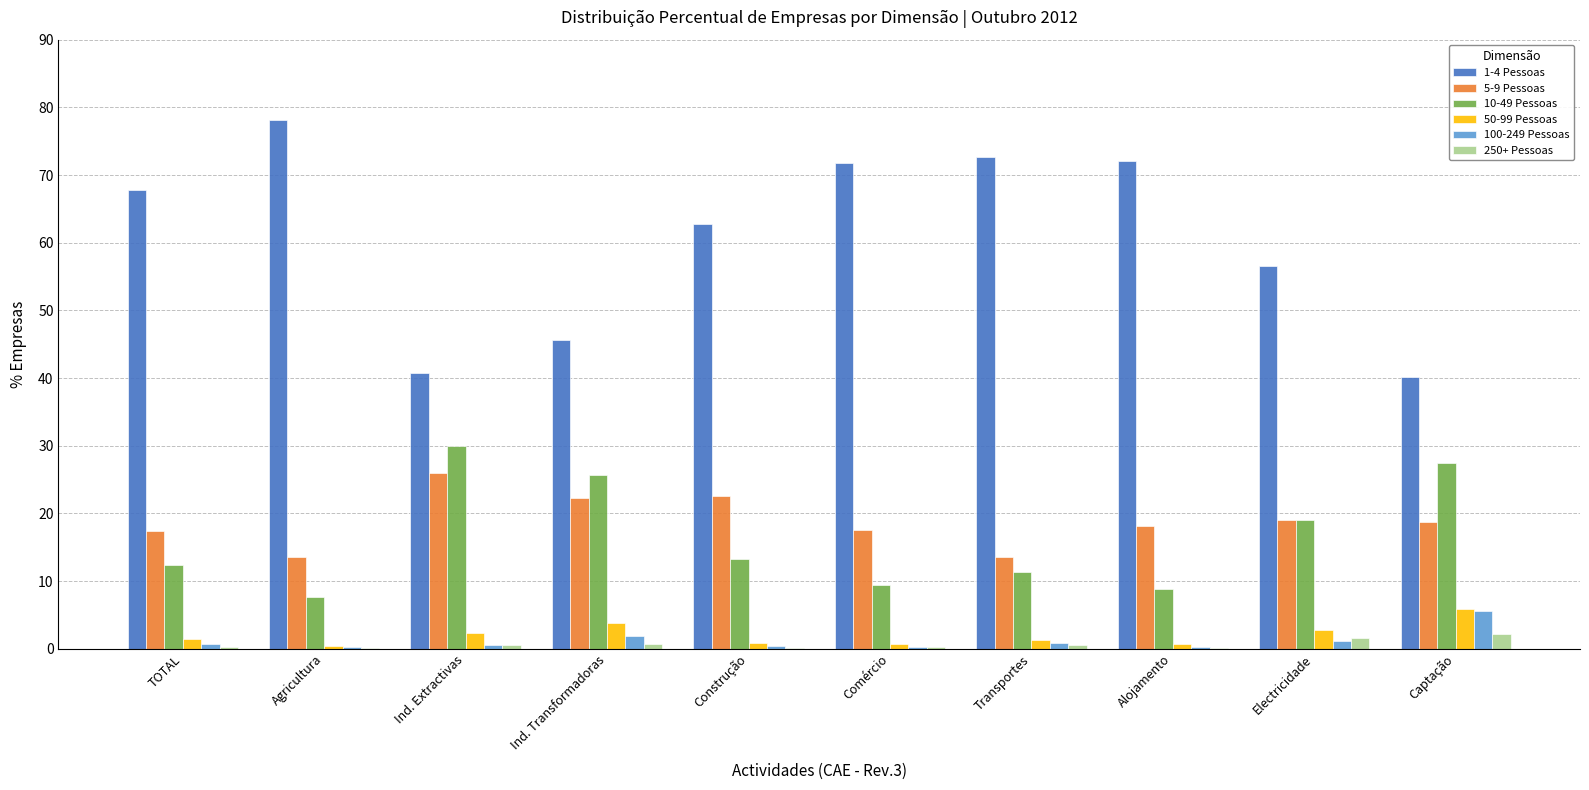

Read the 100-249 Pessoas value at Comércio.

0.3